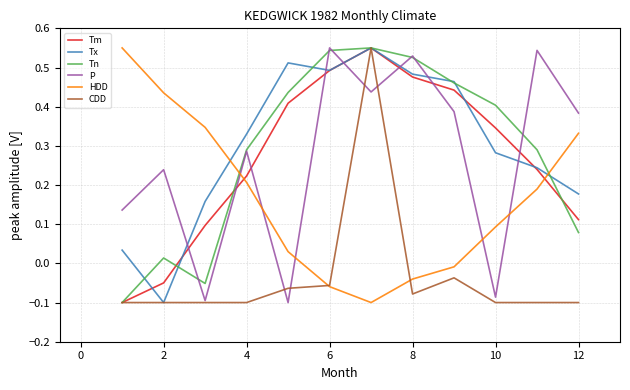

What are all the series names shown in the legend?

Tm, Tx, Tn, P, HDD, CDD